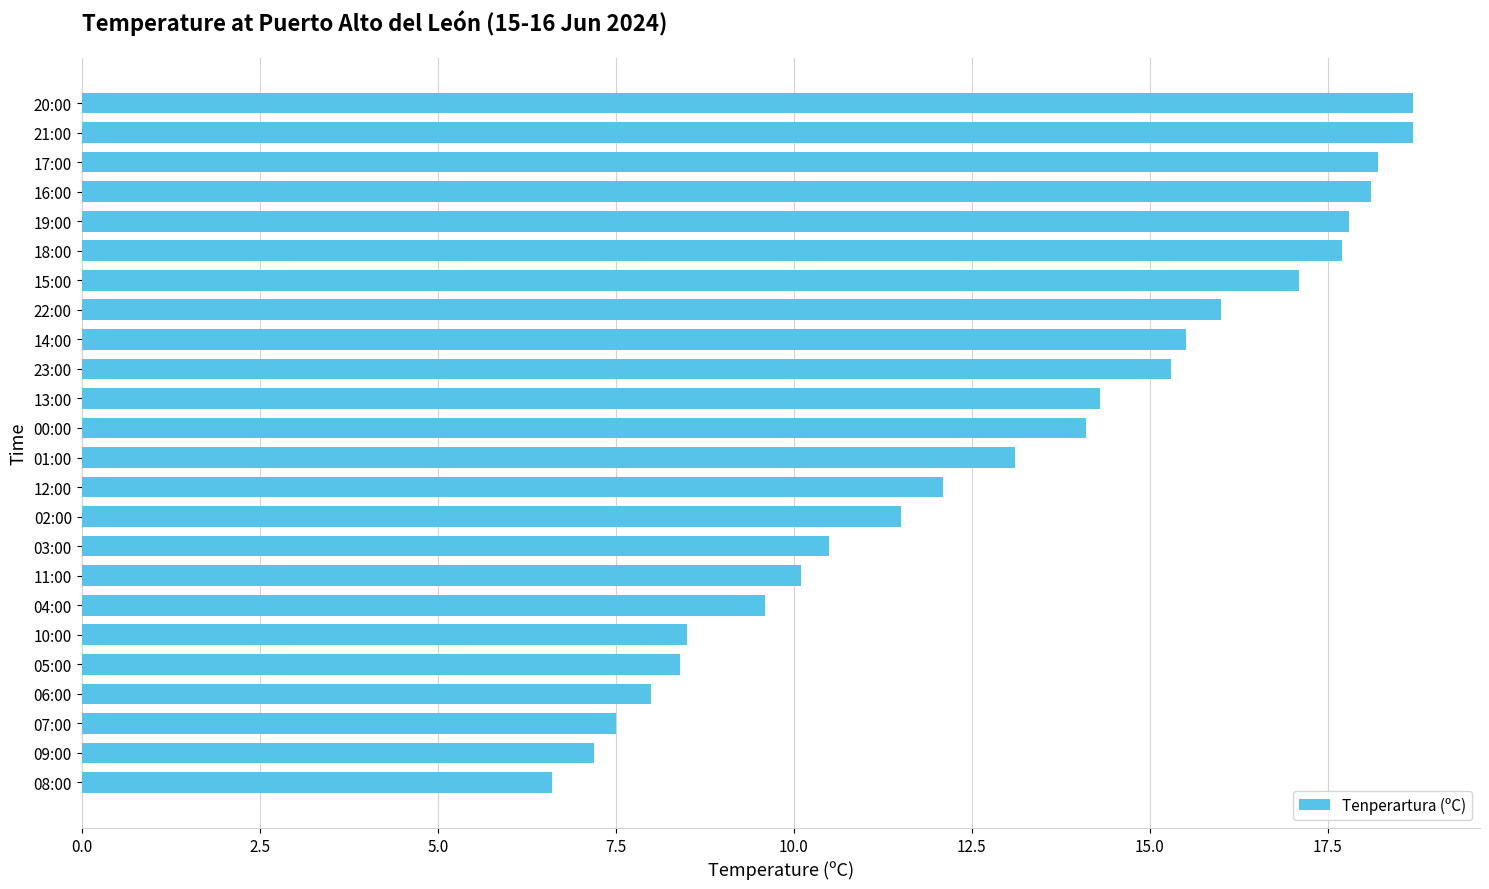

What is the smallest value displayed?

6.6